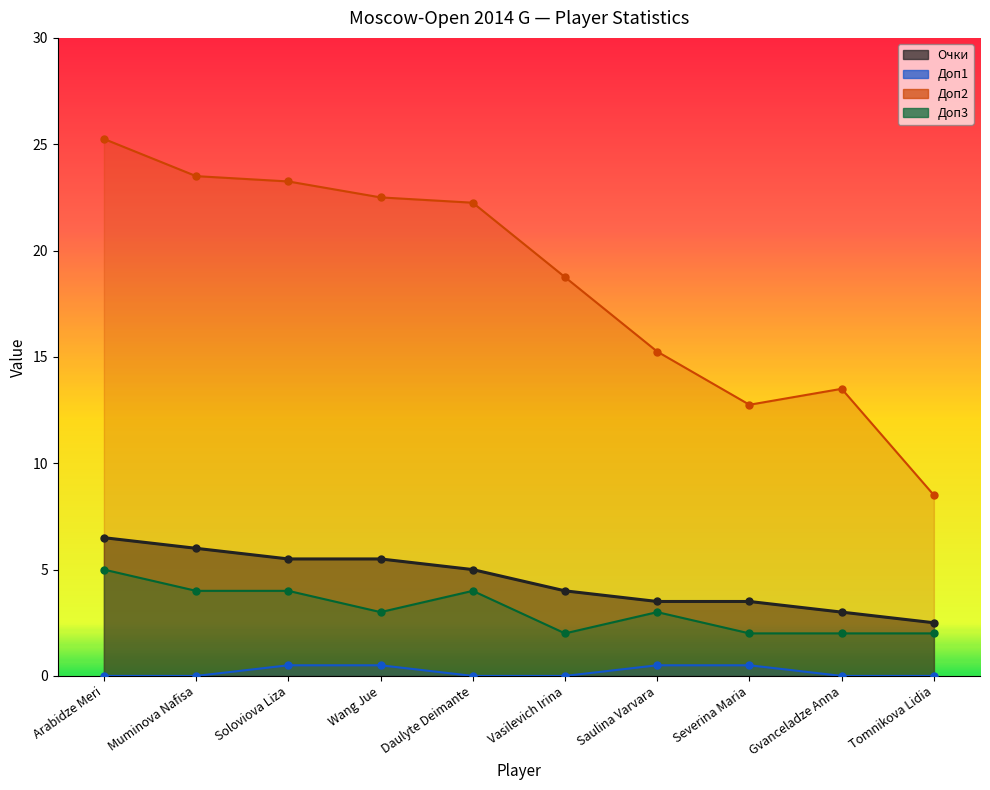

At which category is the sum across all series the highest?

Arabidze Meri